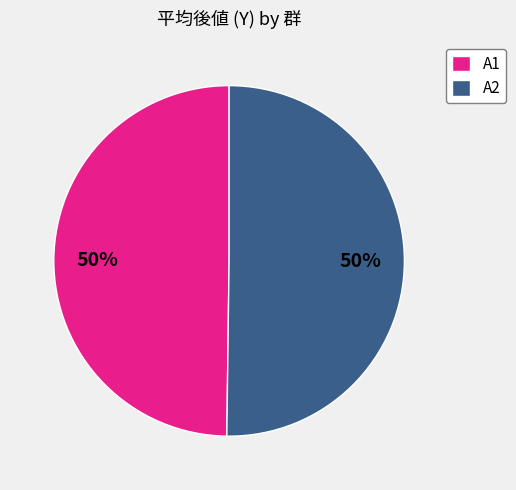

To the nearest percent, what portion does A1 represent?

50%